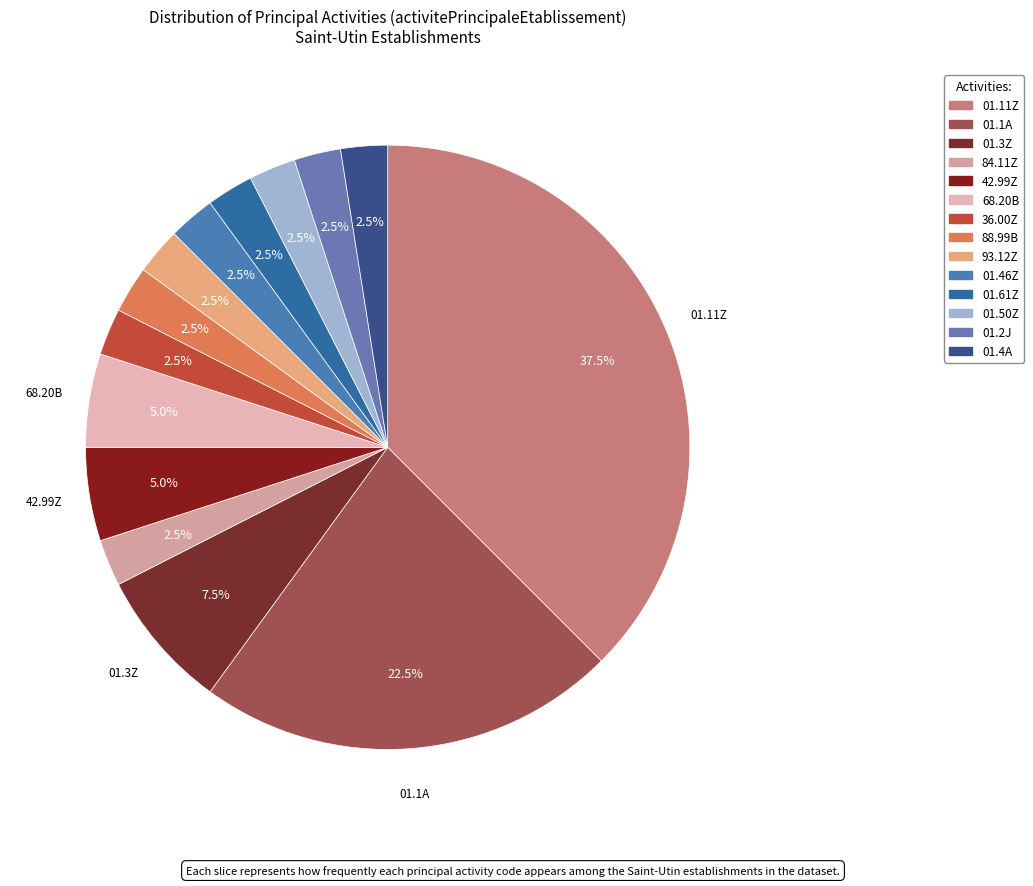

How many slices are in this pie chart?

14